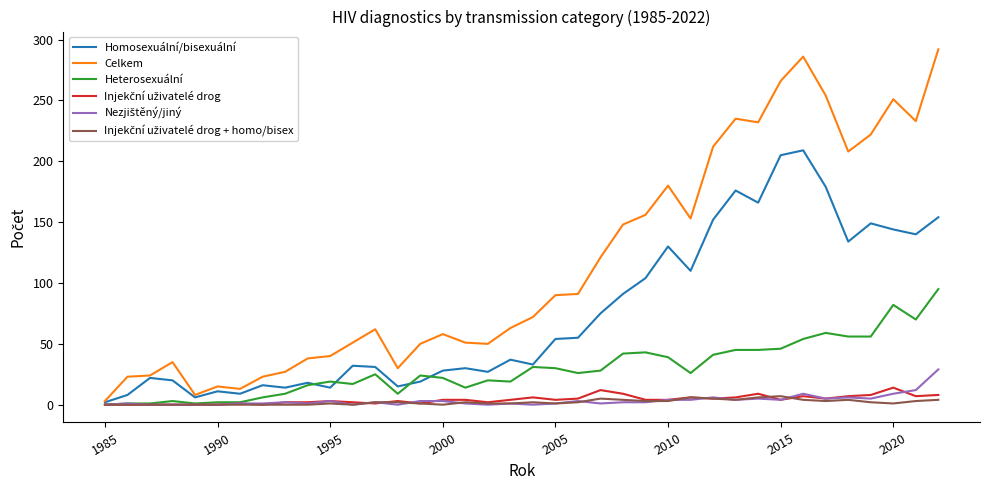

What is the greatest value displayed?

292